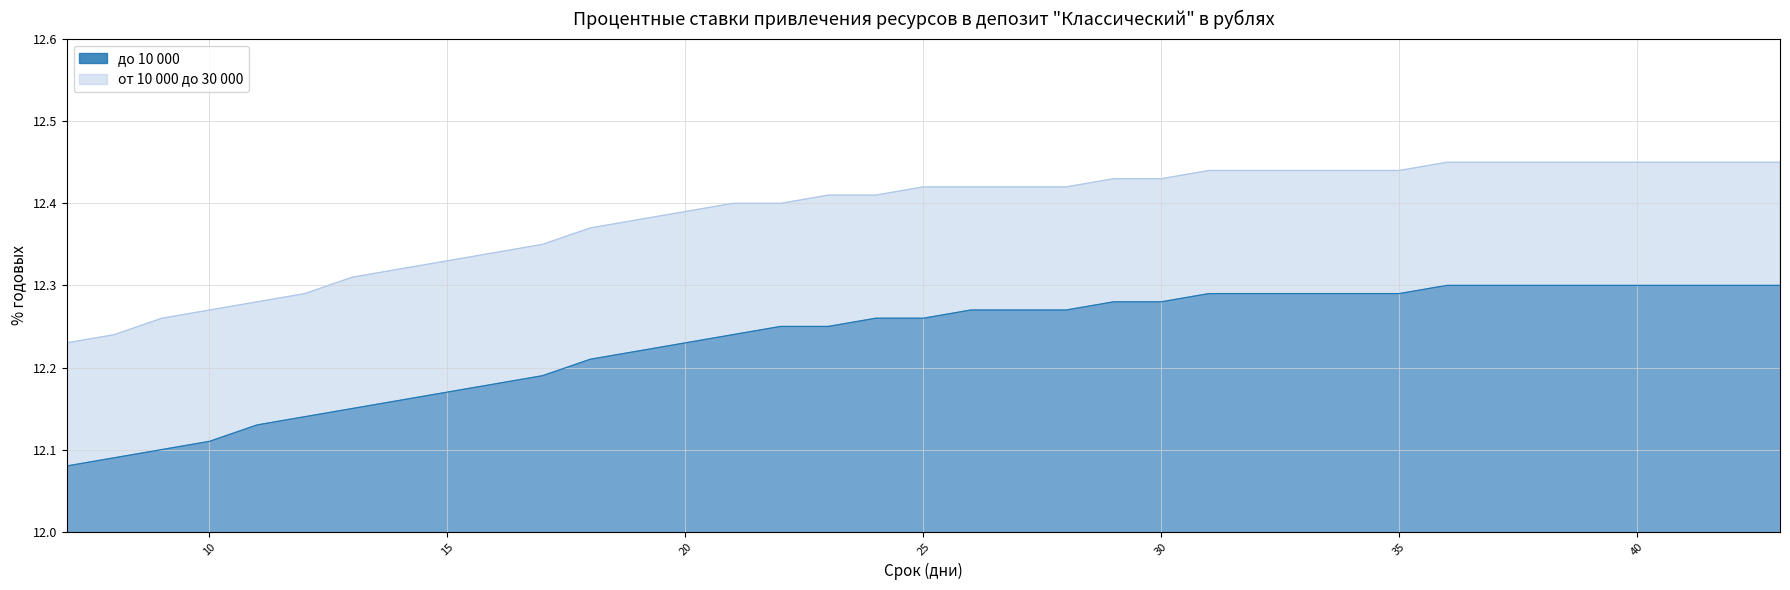

How many distinct data groups are displayed?

2